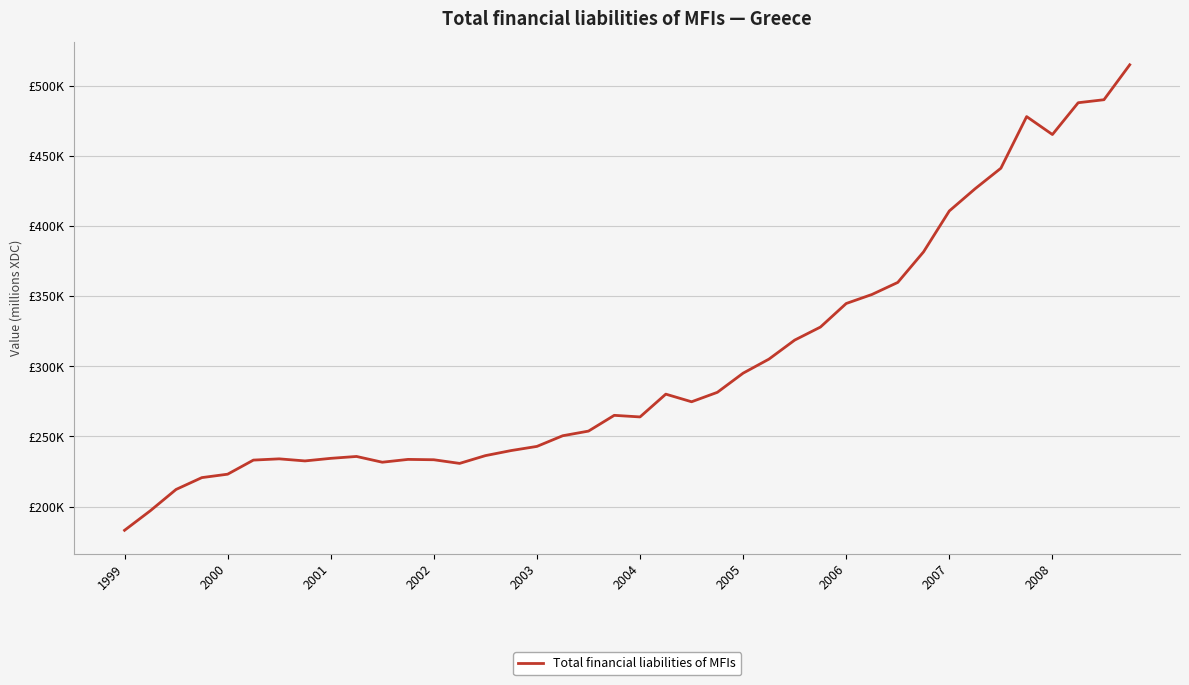

Where does the data first go above 265077?

19